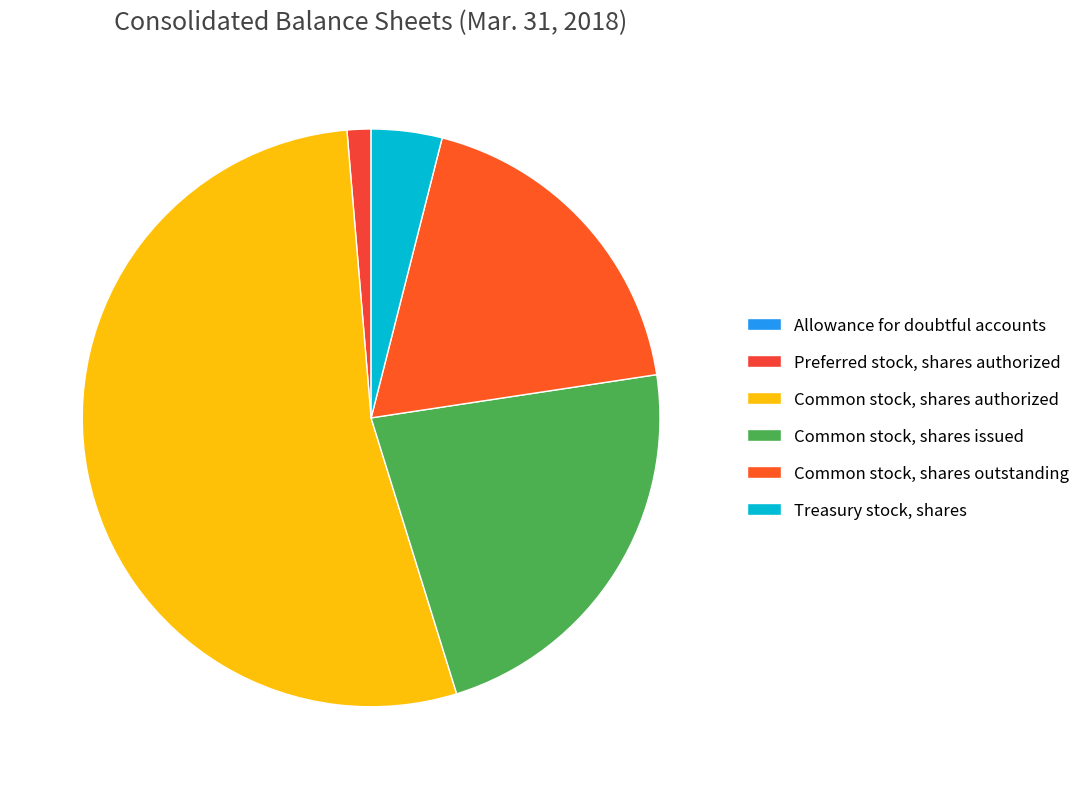

Is it true that Preferred stock, shares authorized is 11% of the pie?

False